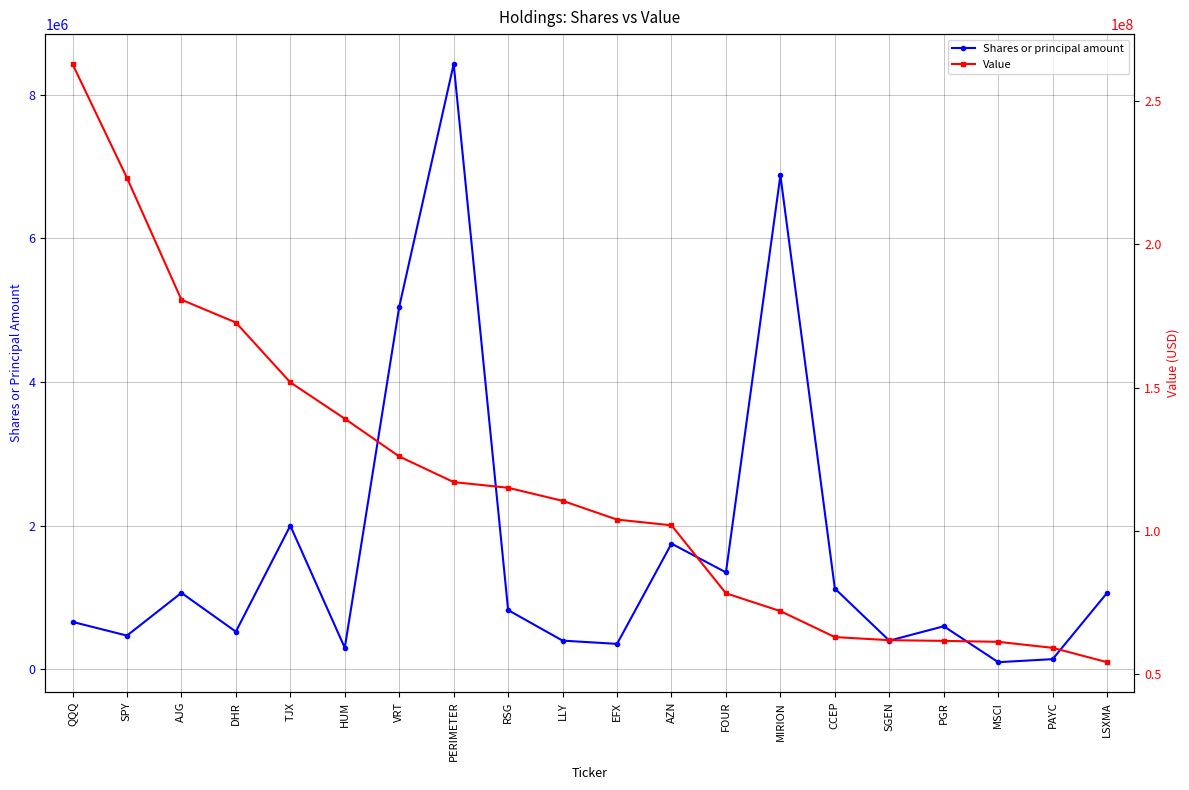

Rank the series by their average value, from highest to lowest.

Value, Shares or principal amount